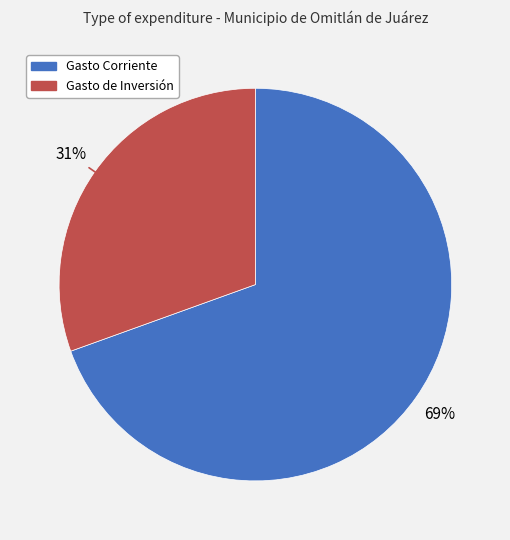

What percentage is the Gasto de Inversión slice, to the nearest percent?

31%